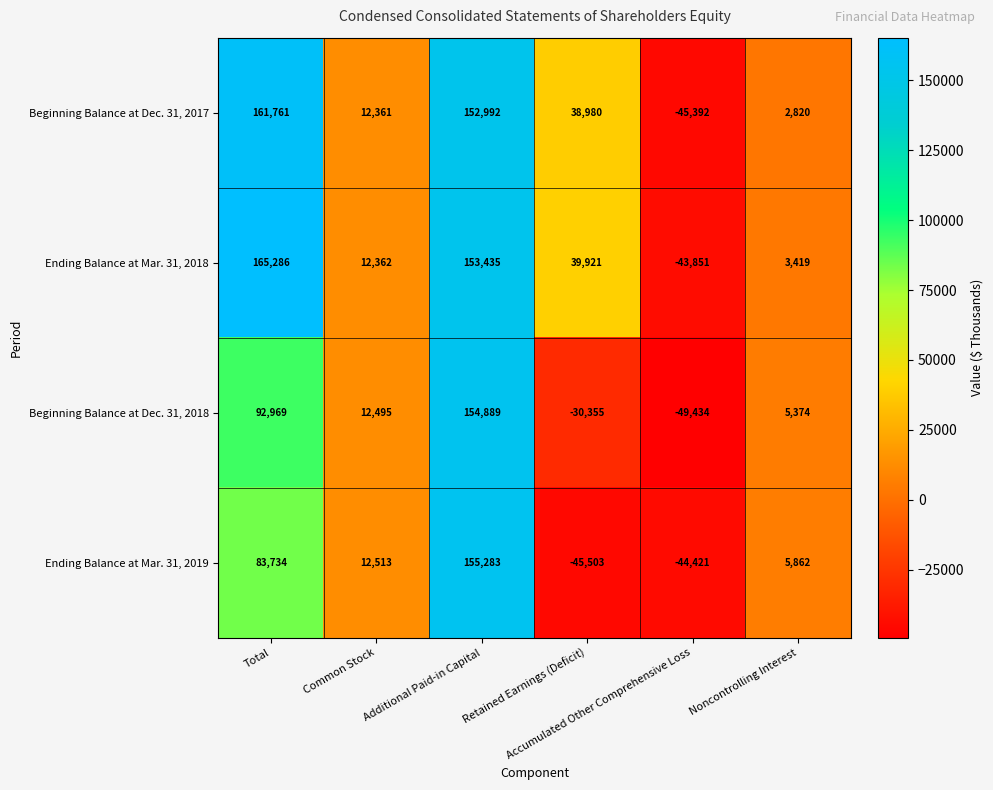

What is the maximum value shown in the chart?

165286